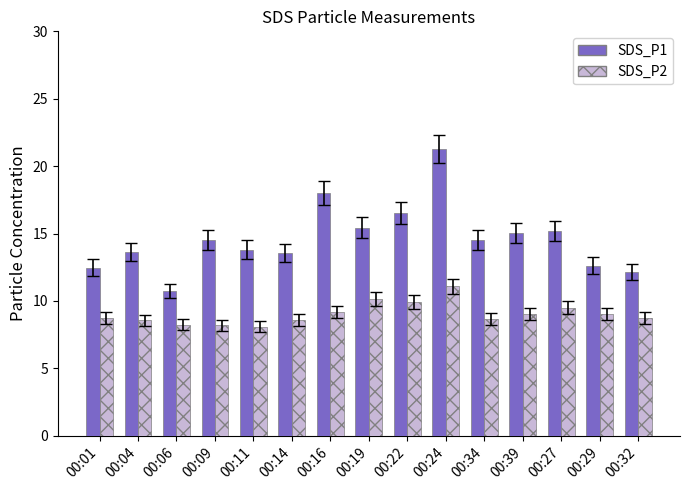

True or false: SDS_P1 has a value of 20.6 at 00:04.

False